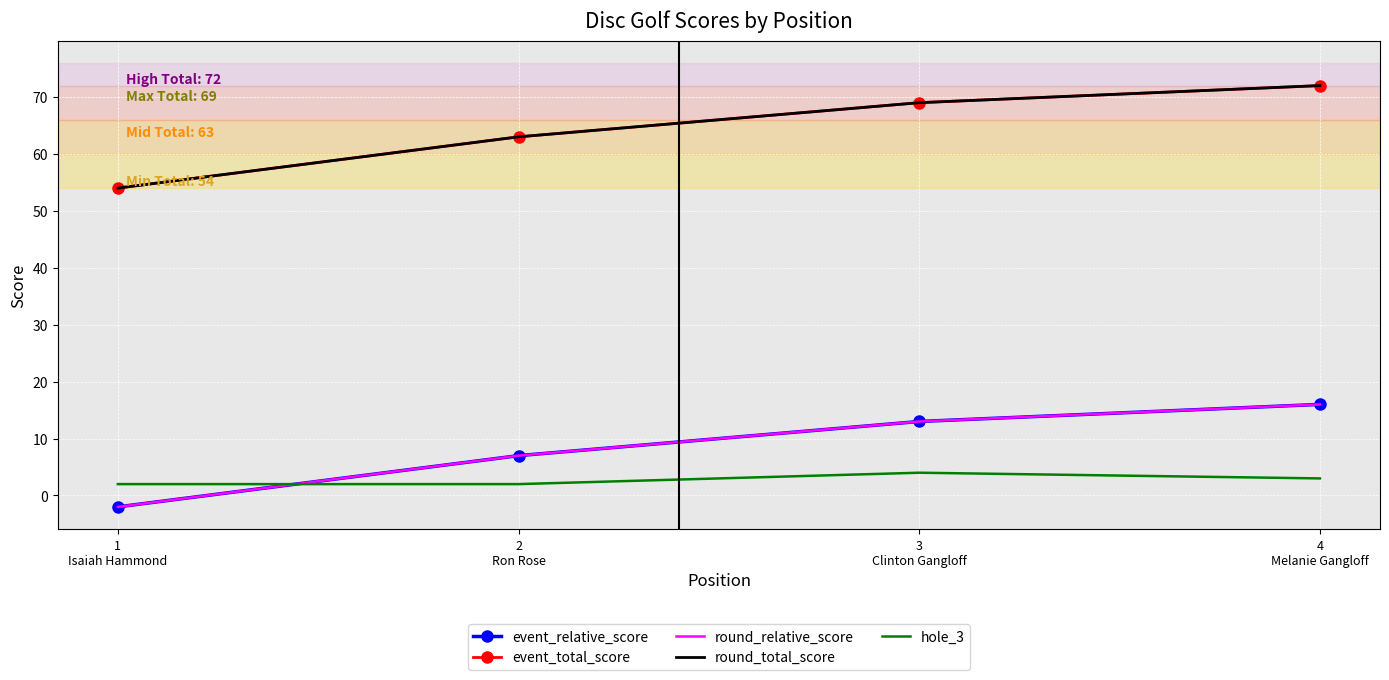

What is the sum of the hole_3 values at 2
Ron Rose and 3
Clinton Gangloff?

6